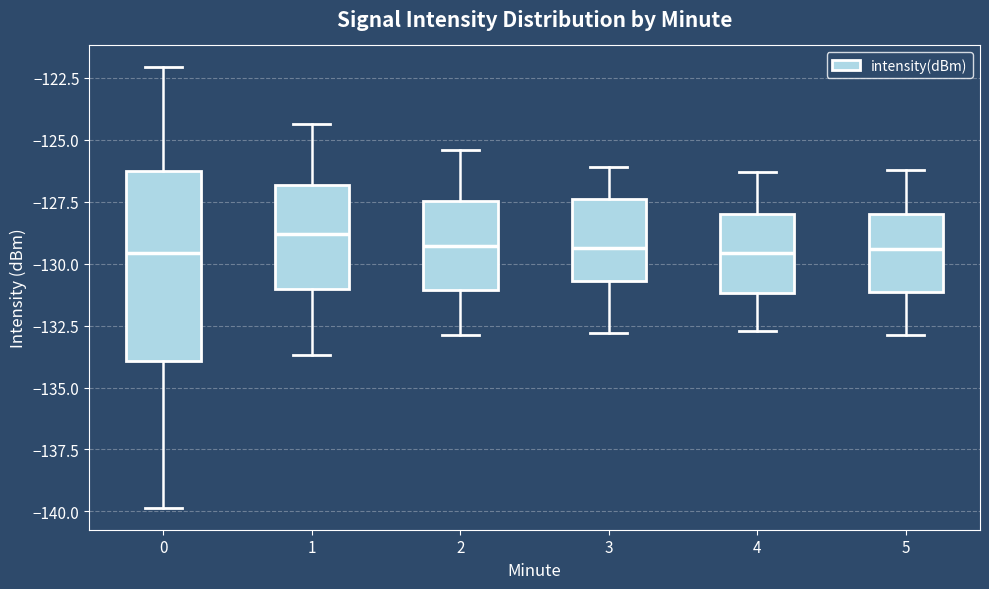

Comparing the boxes themselves (not the whiskers), which one is the tallest?

0